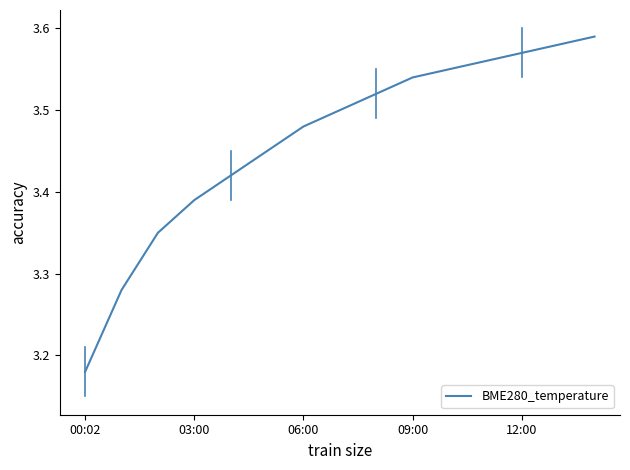

Does the chart have visible grid lines?

No